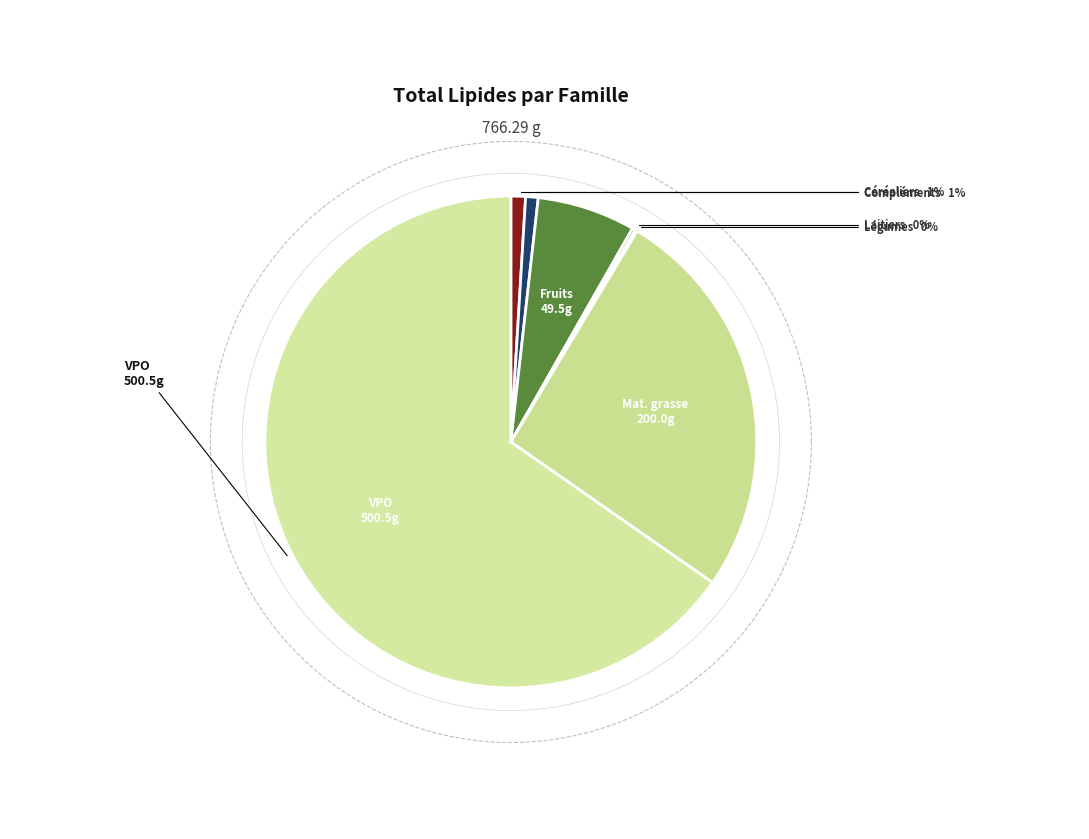

Which has a higher value, VPO or Céréaliers?

VPO